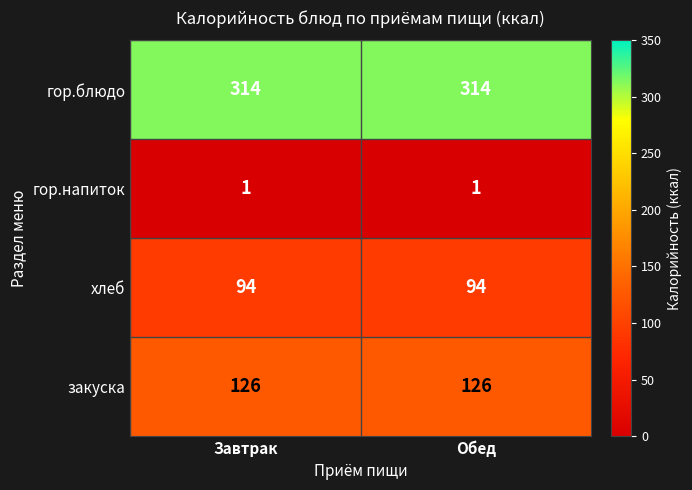

How many series are shown in this chart?

4